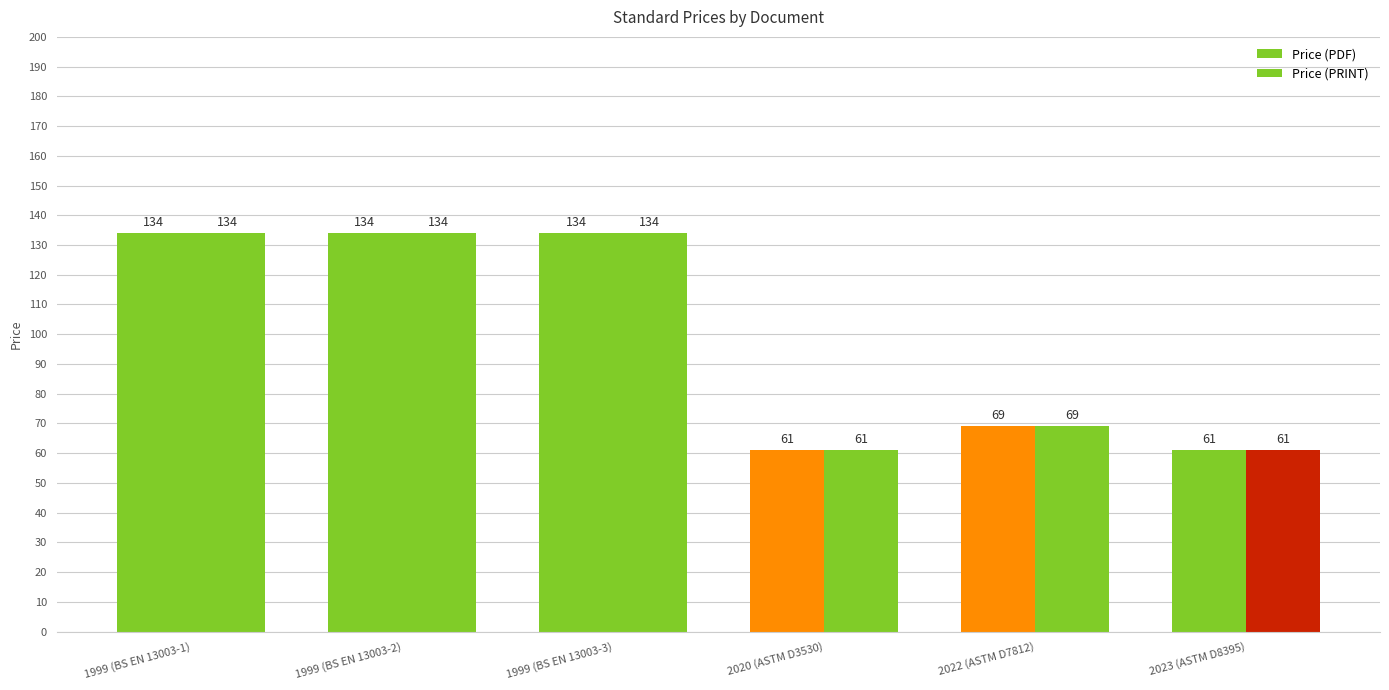

What value does the Price (PDF) series have at 2020 (ASTM D3530), to the nearest 10?

60